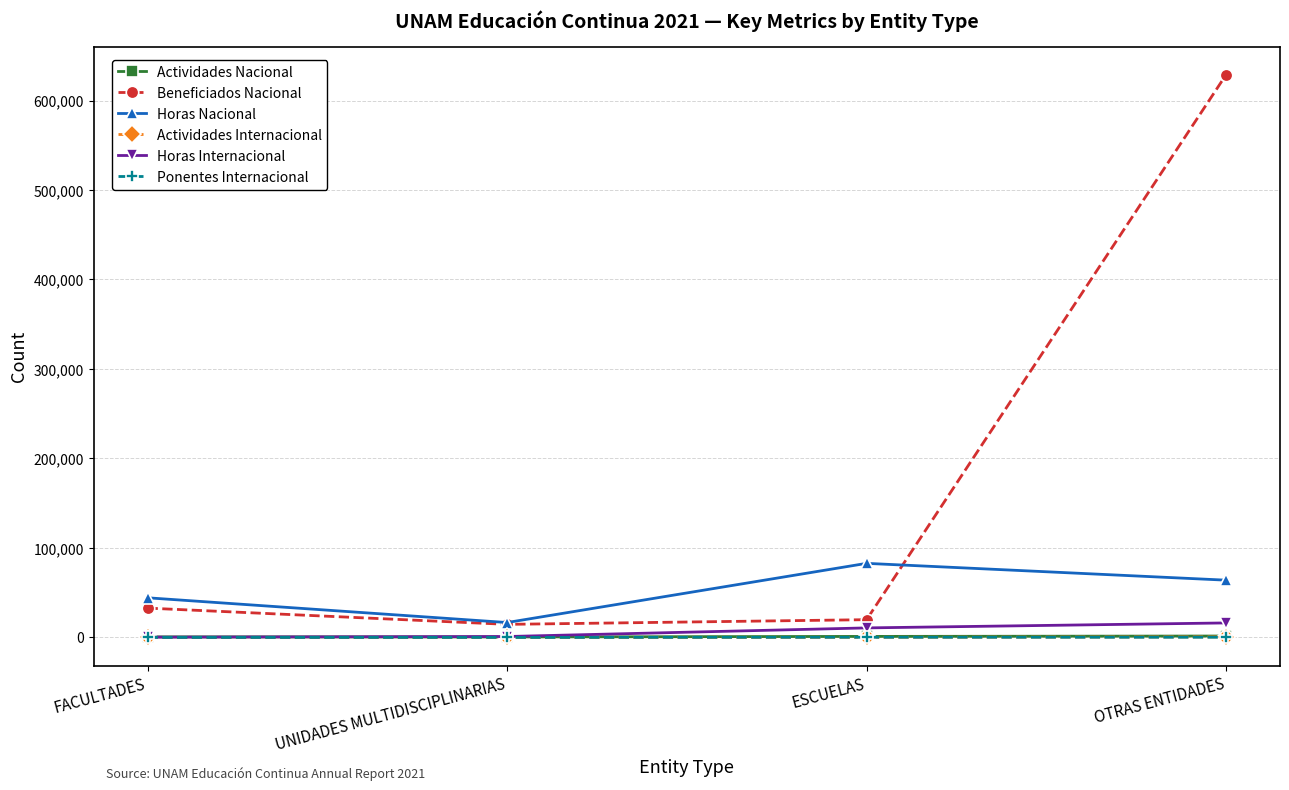

What is the difference between the highest and lowest values at OTRAS ENTIDADES?

628574